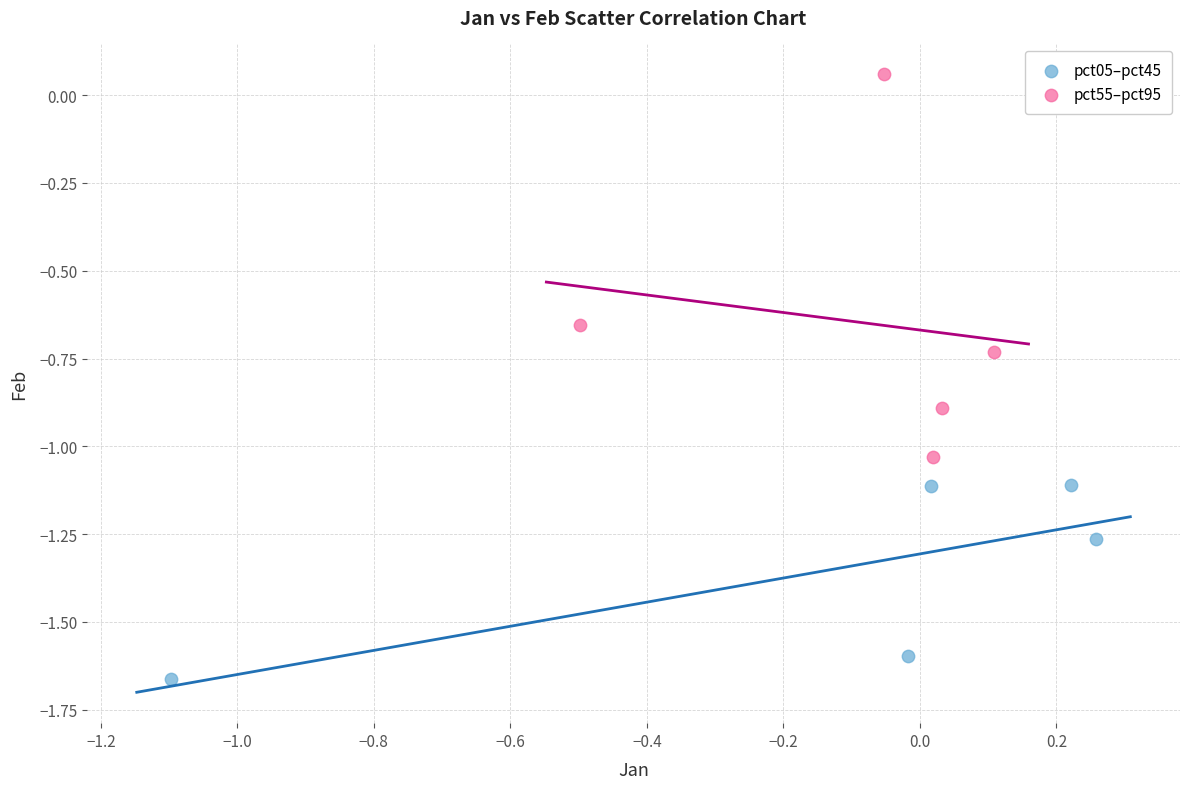

Which series reaches the minimum Y coordinate?

pct05–pct45